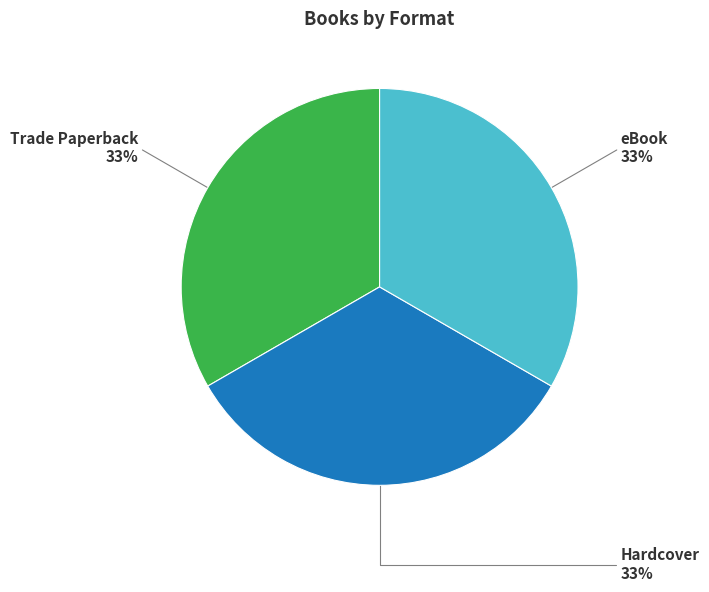

What is the ratio of the value at Hardcover to the value at eBook?

1.0